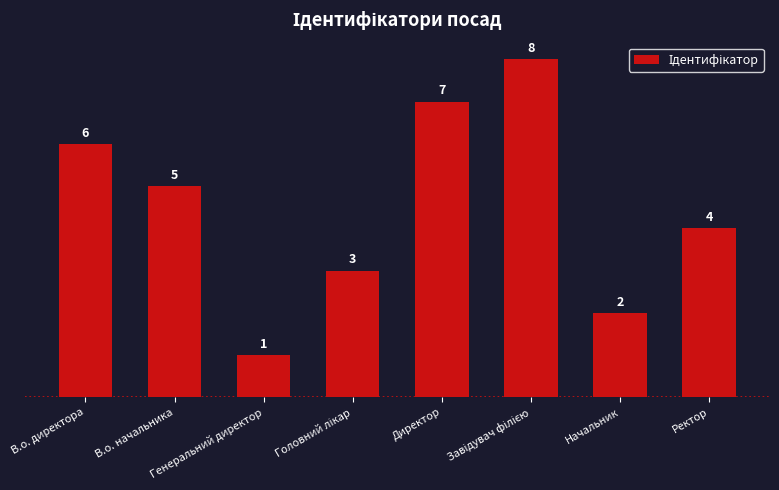

What is the maximum value shown in the chart?

8